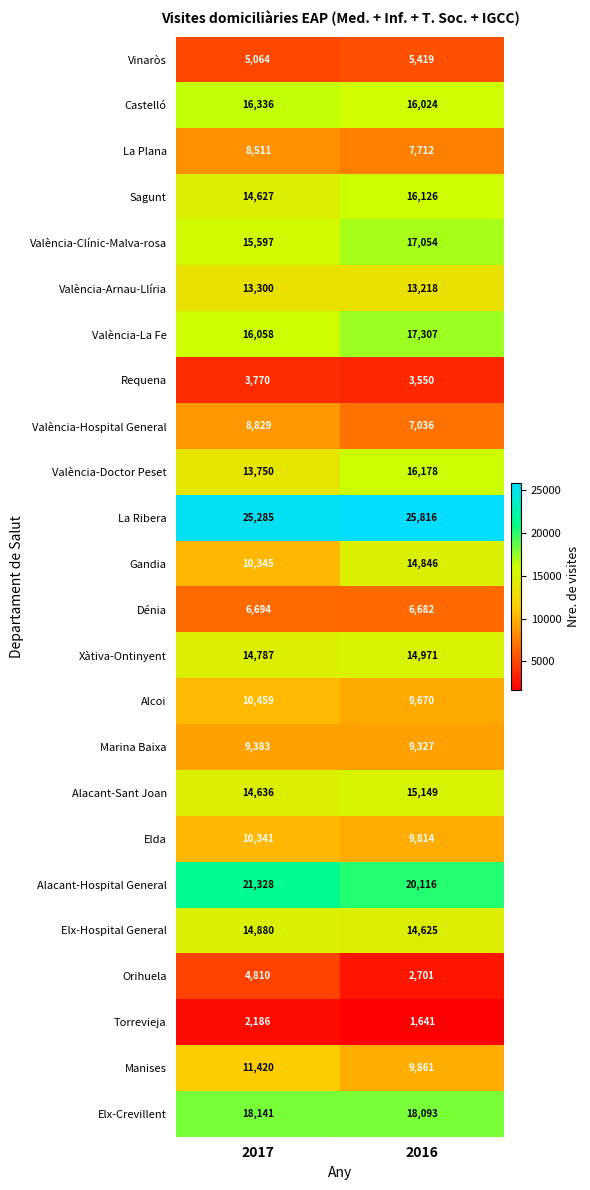

What is the spread (max minus min) of values at 2017?

23099